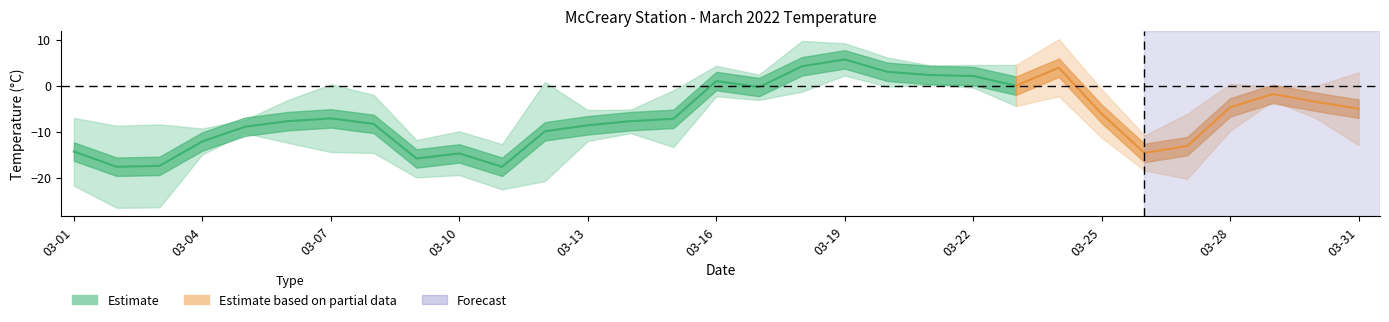

In Max Temp (C), how many points are higher than both neighbors (excluding endpoints)?

8